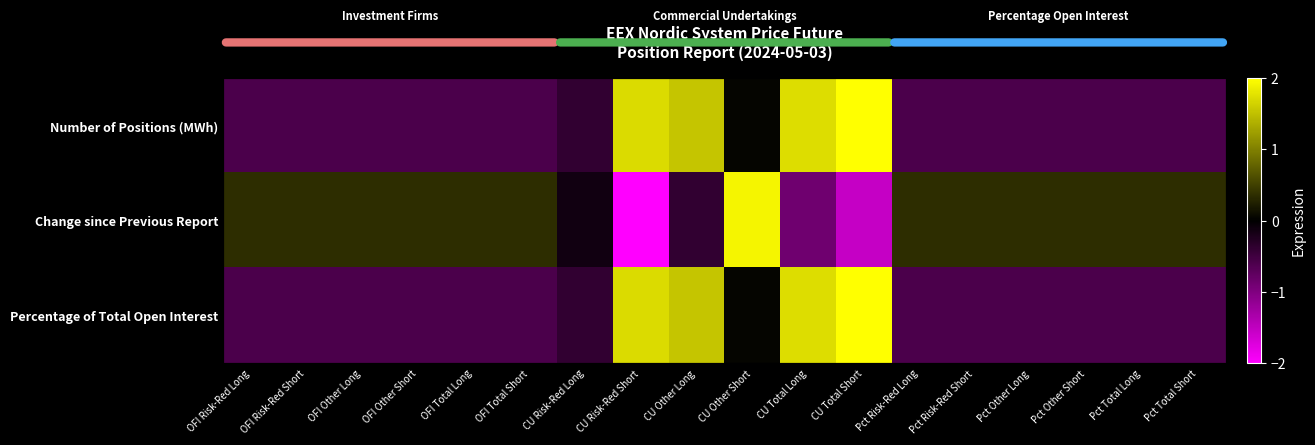

List the labels in order of Number of Positions (MWh) value, largest first.

CU Total Short, CU Total Long, CU Risk-Red Short, CU Other Long, CU Other Short, CU Risk-Red Long, OFI Risk-Red Long, OFI Risk-Red Short, OFI Other Long, OFI Other Short, OFI Total Long, OFI Total Short, Pct Risk-Red Long, Pct Risk-Red Short, Pct Other Long, Pct Other Short, Pct Total Long, Pct Total Short